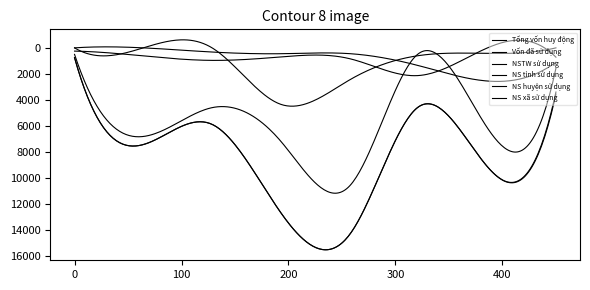

Is this an area chart (filled region under the line)?

No